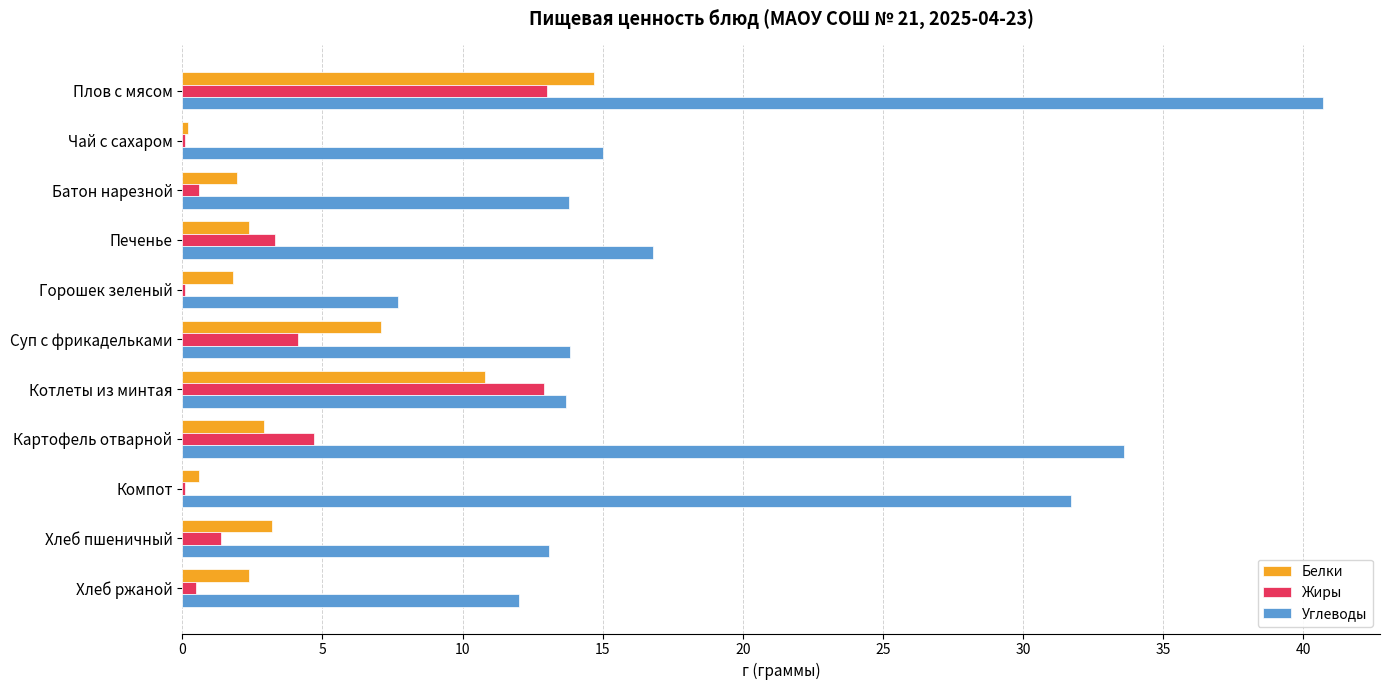

Between Плов с мясом and Хлеб ржаной, which series saw the biggest shift?

Углеводы